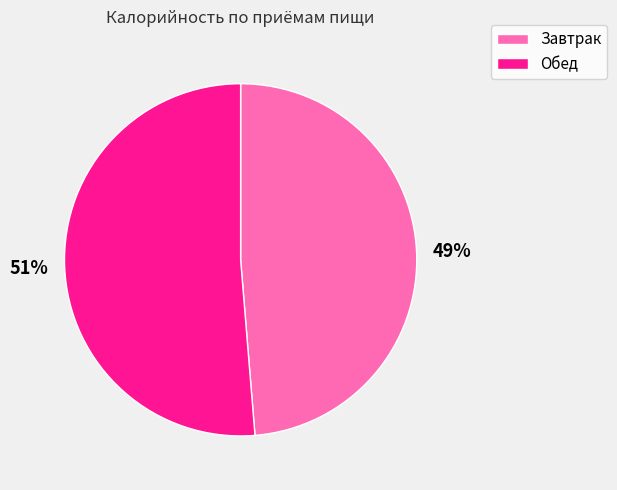

Does Завтрак account for over 50% of the chart?

No